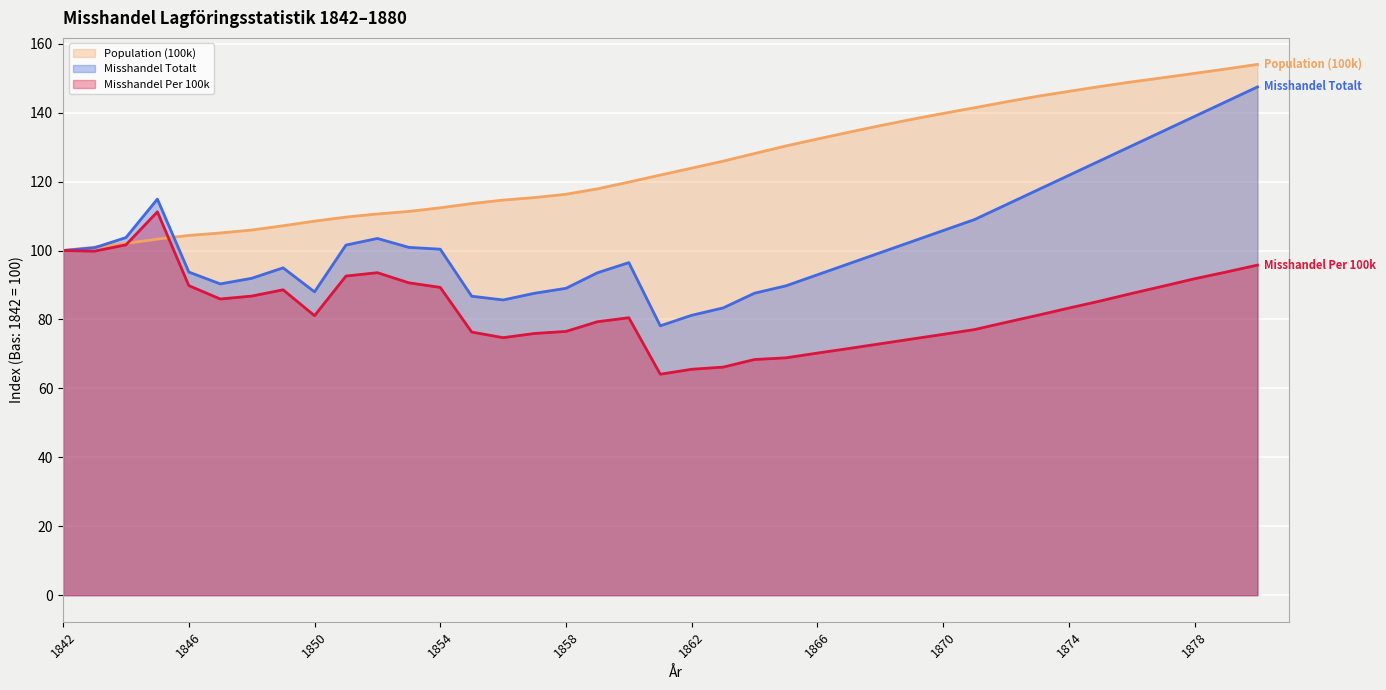

What is the average value of the Misshandel Totalt series?

103.2